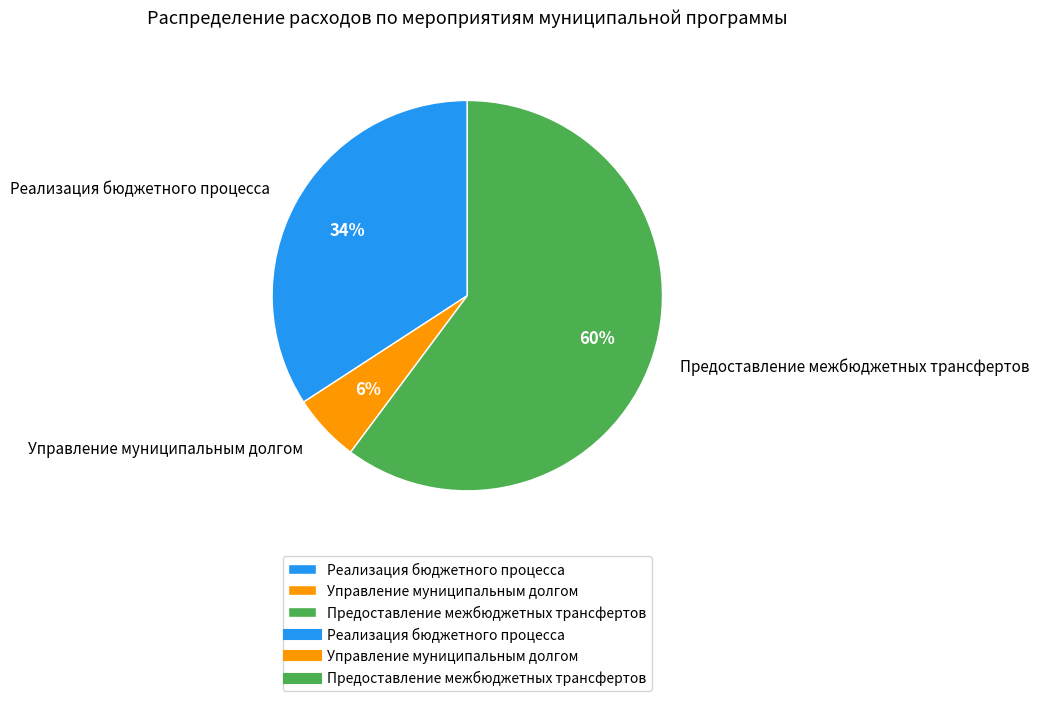

What is the largest slice in the pie chart?

Предоставление межбюджетных трансфертов